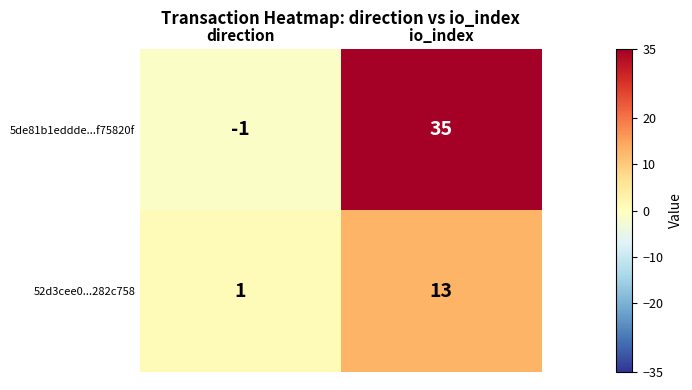

List the series in order of their peak value, highest first.

5de81b1eddde...f75820f, 52d3cee0...282c758